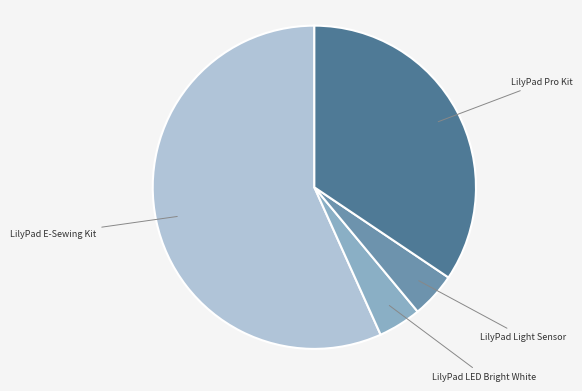

Does any single category account for the majority?

Yes